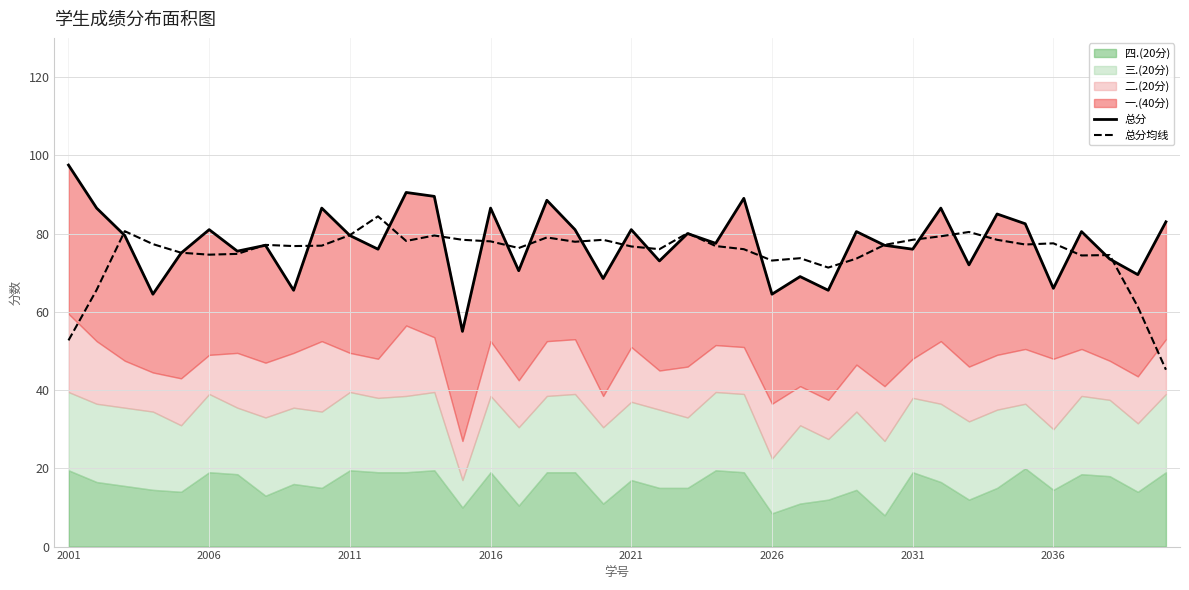

True or false: 总分均线 has a value of 73.1 at 2026.

True